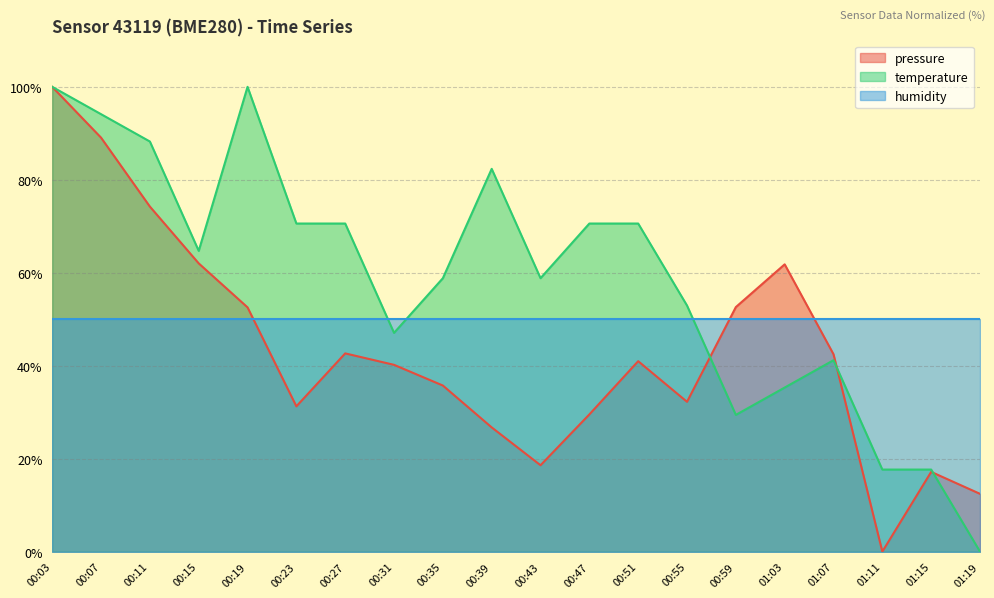

Is it true that temperature equals 112.3 at 00:23?

False